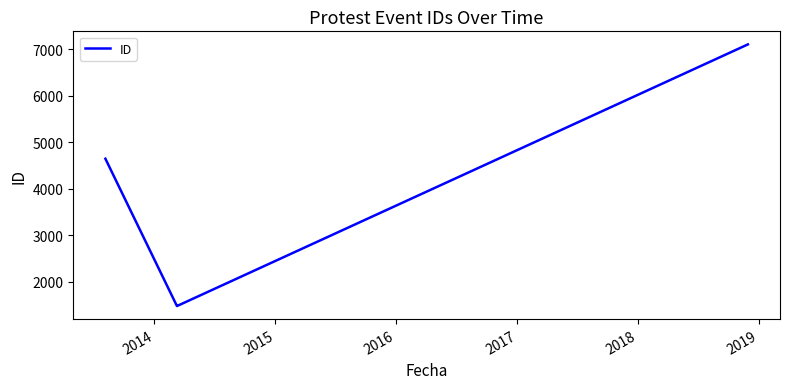

What is the minimum value shown in the chart?

1479